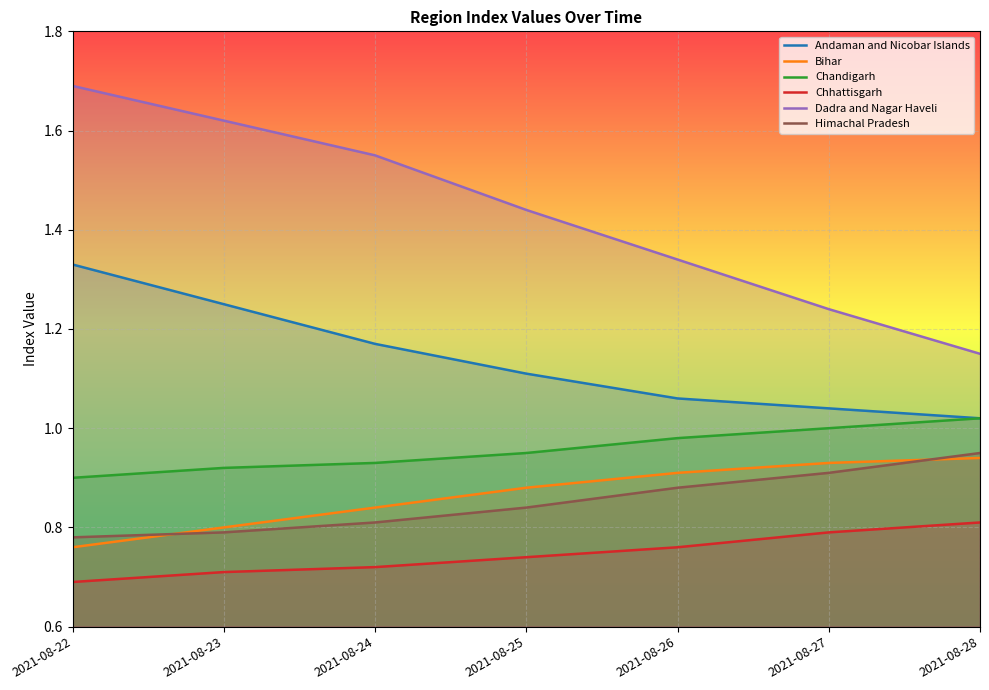

Is the value of Bihar at 2021-08-22 greater than the value of Himachal Pradesh at 2021-08-27?

No